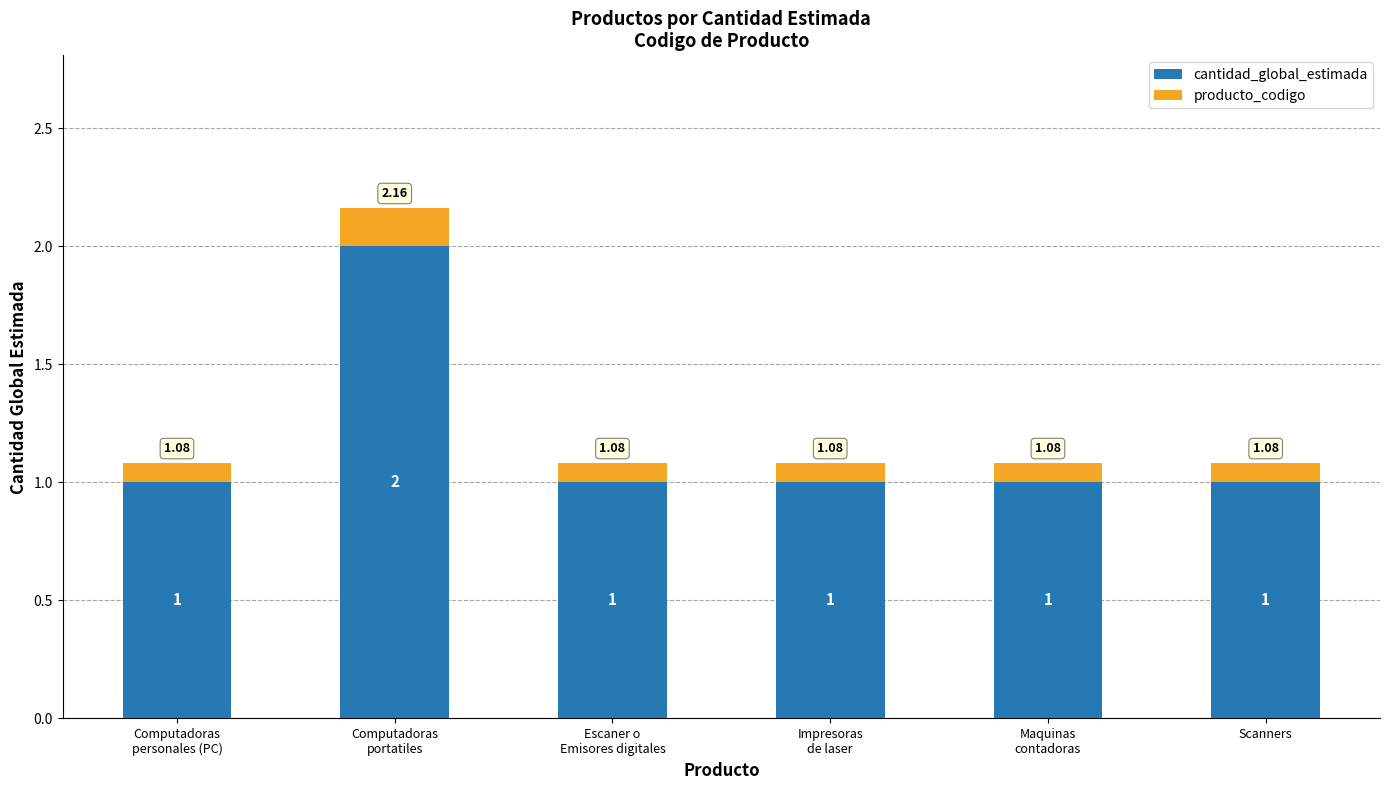

What is the sum of the cantidad_global_estimada values at Computadoras
personales (PC) and Maquinas
contadoras?

2.0